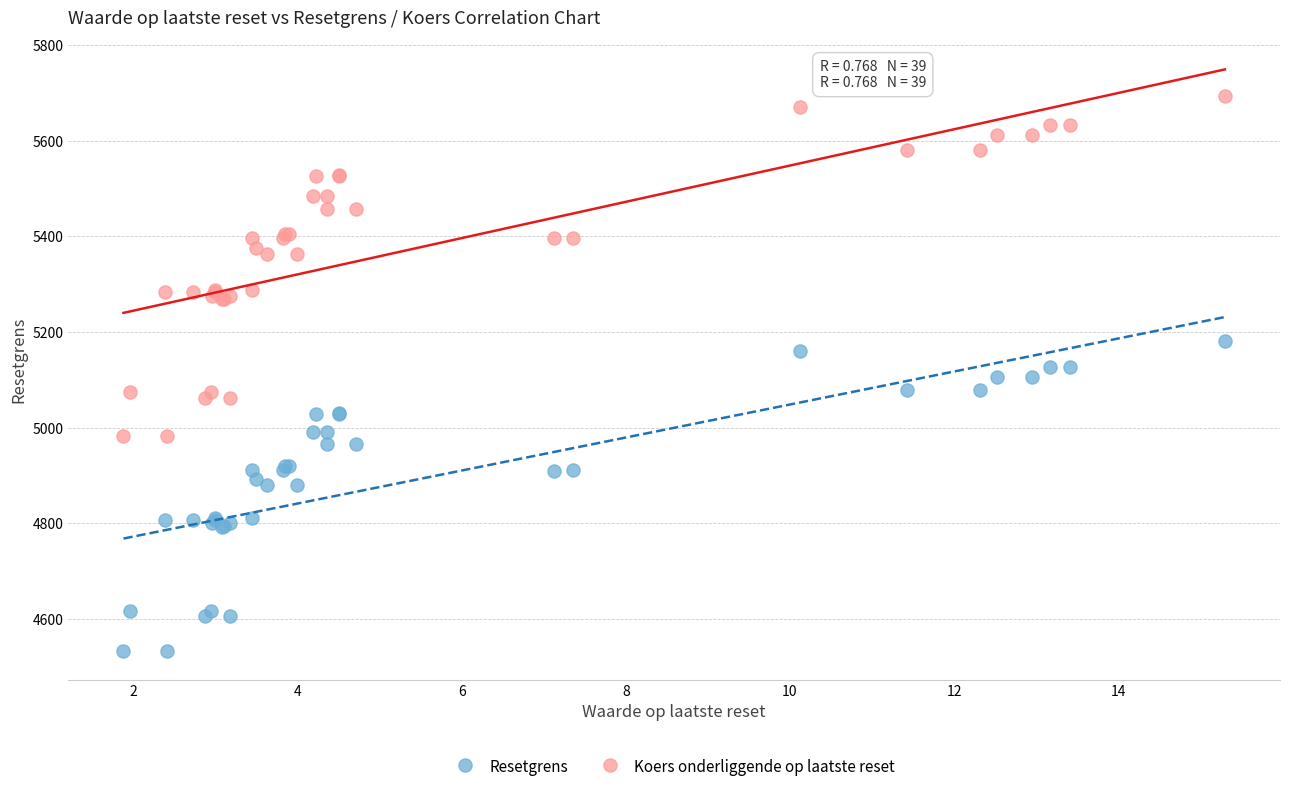

Which series reaches the minimum Y coordinate?

Resetgrens